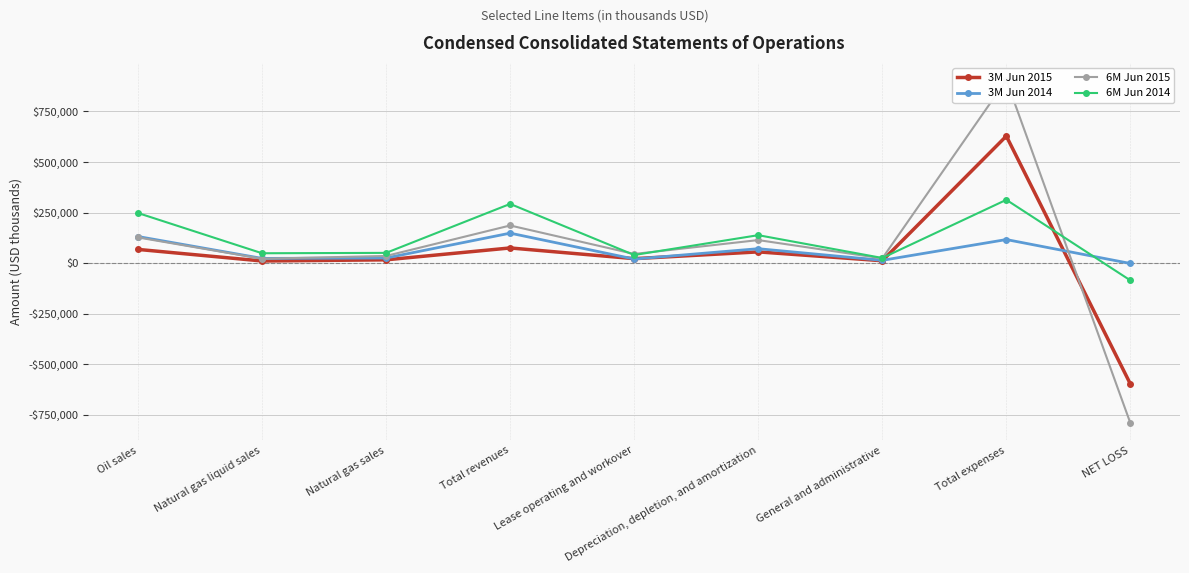

What is the label of the 7th point from the left?

General and administrative